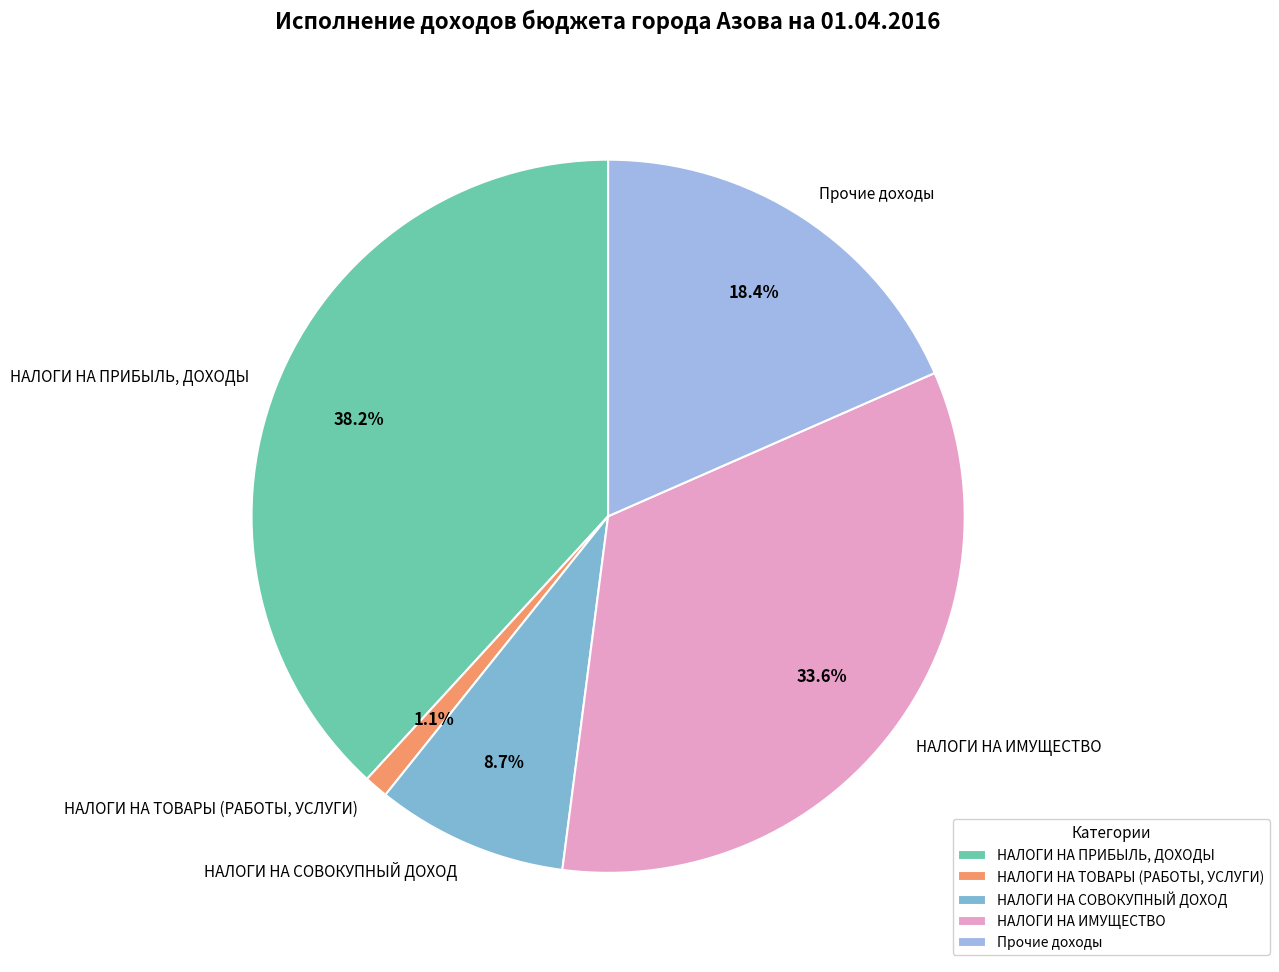

True or false: НАЛОГИ НА ИМУЩЕСТВО accounts for 34% of the total.

True